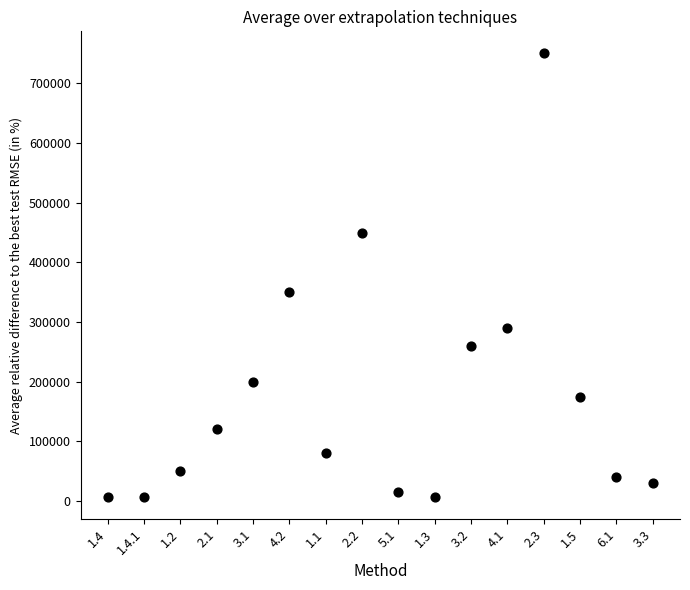

What is the range of Y values (max minus min)?

742699